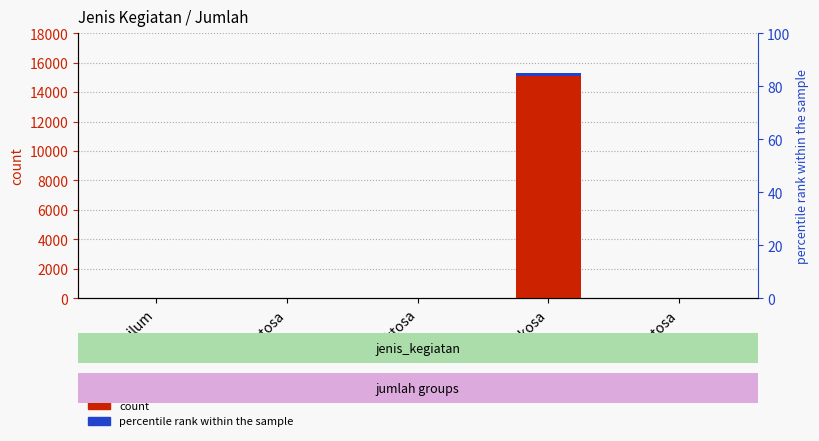

The value at Glukosa is 3904. True or false?

False